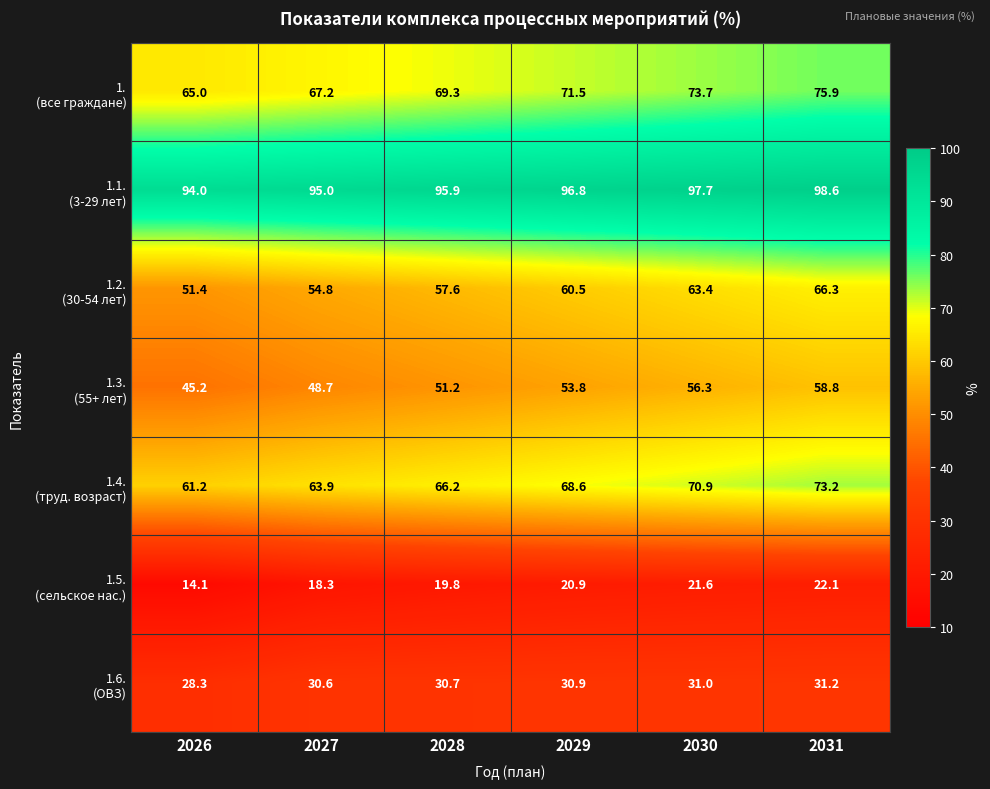

At which category does the chart reach its minimum across all series?

2026